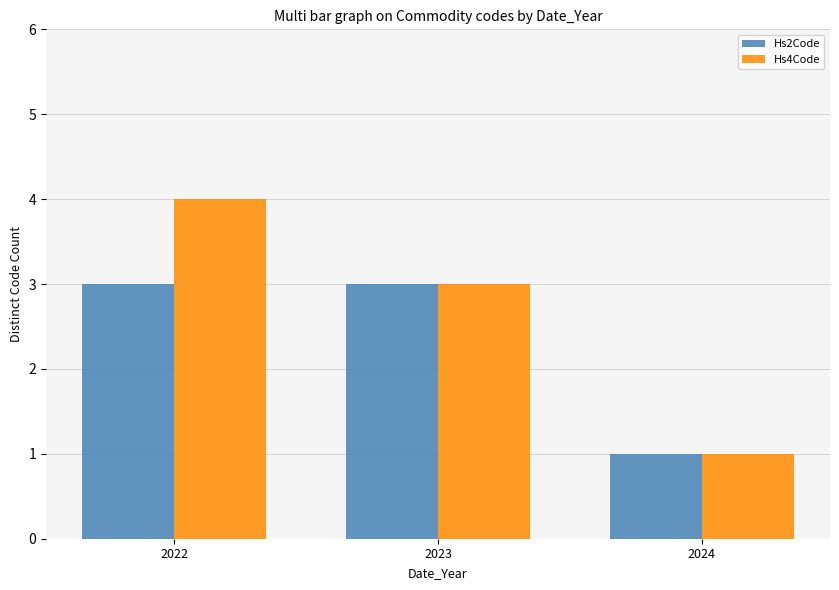

Reading left to right, what are all the values shown in this chart?

Hs2Code: 3	3	1
Hs4Code: 4	3	1